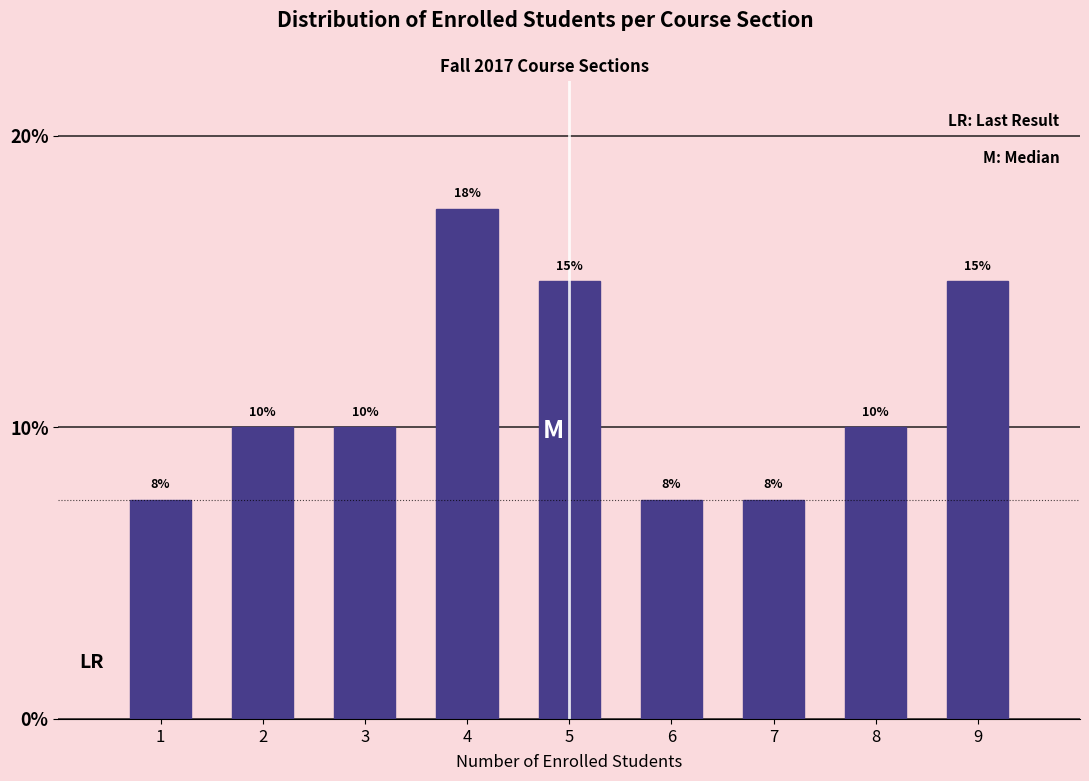

True or false: the data shows 2.9 at 1.

False